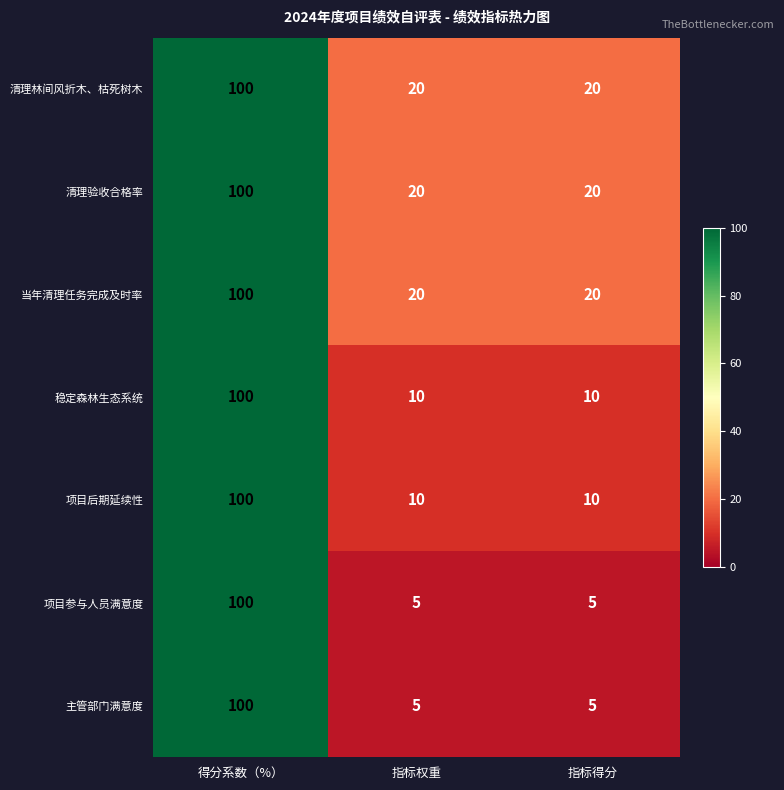

Which category has the highest value across all series?

得分系数（%）